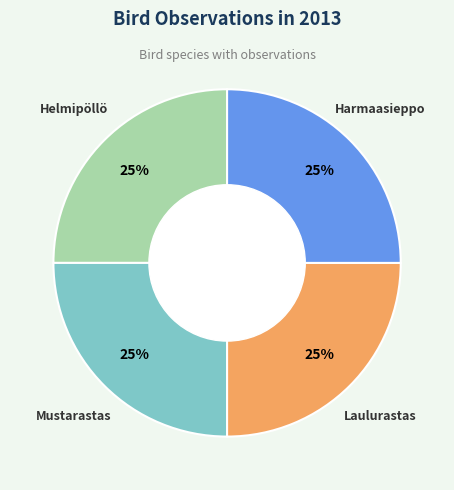

To the nearest percent, what is the average slice percentage?

25%